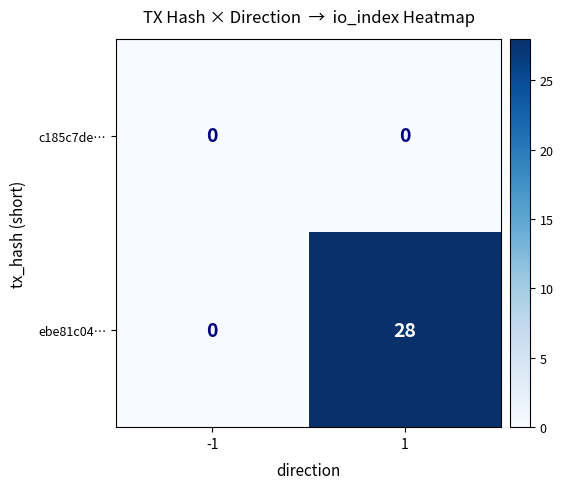

What is the difference between the highest and lowest values at 1?

28